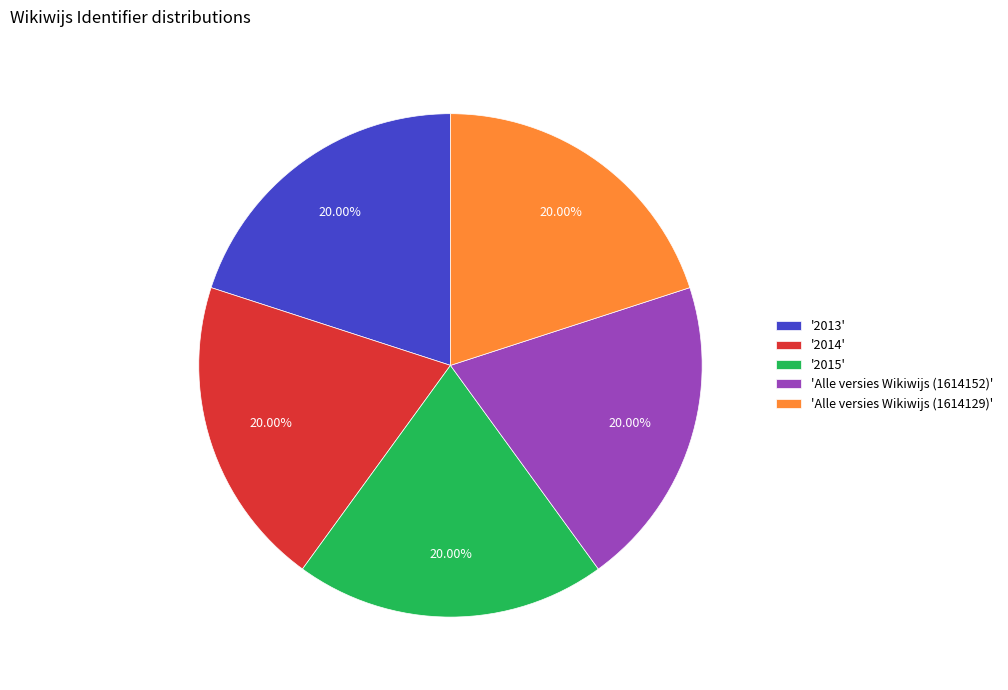

Approximately how many times larger is the value at '2014' compared to 'Alle versies Wikiwijs (1614152)'?

1.0